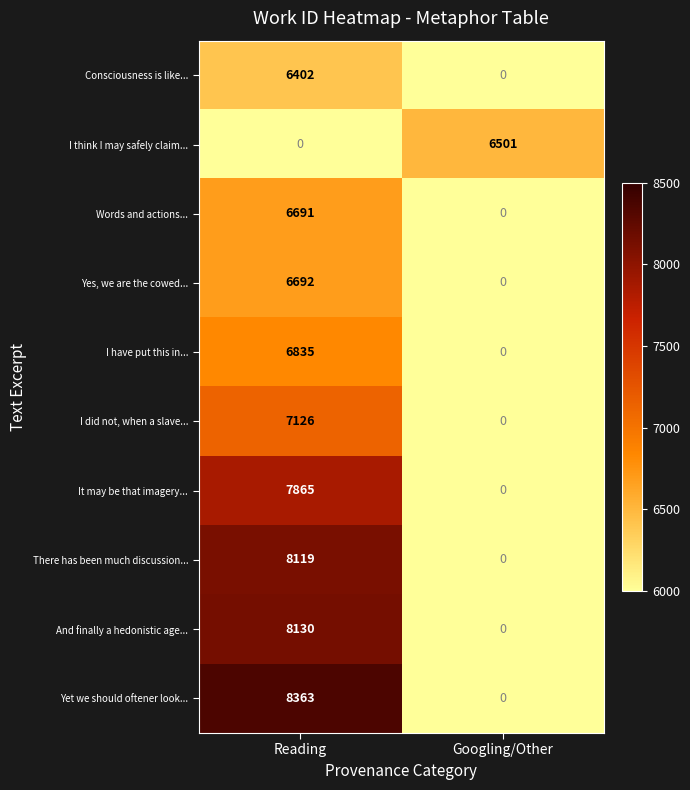

Reading left to right, list all the values displayed in this chart.

Consciousness is like...: 6402	0
I think I may safely claim...: 0	6501
Words and actions...: 6691	0
Yes, we are the cowed...: 6692	0
I have put this in...: 6835	0
I did not, when a slave...: 7126	0
It may be that imagery...: 7865	0
There has been much discussion...: 8119	0
And finally a hedonistic age...: 8130	0
Yet we should oftener look...: 8363	0